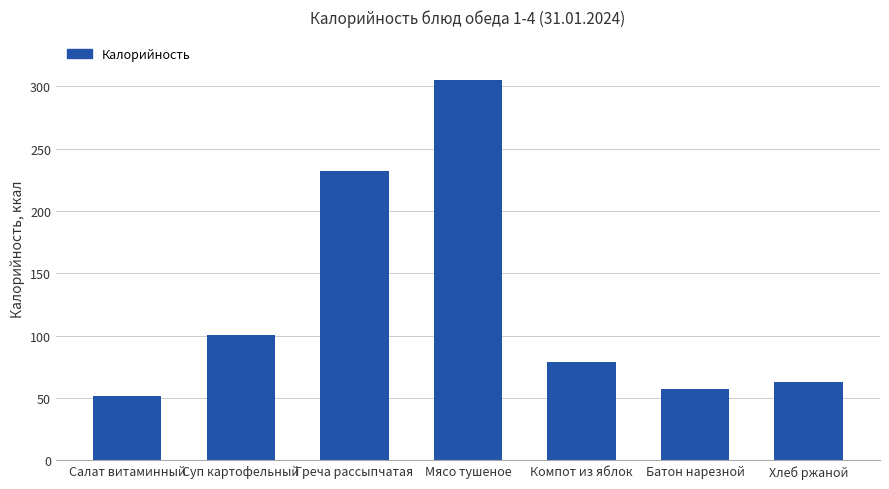

What position from the left is Хлеб ржаной?

7